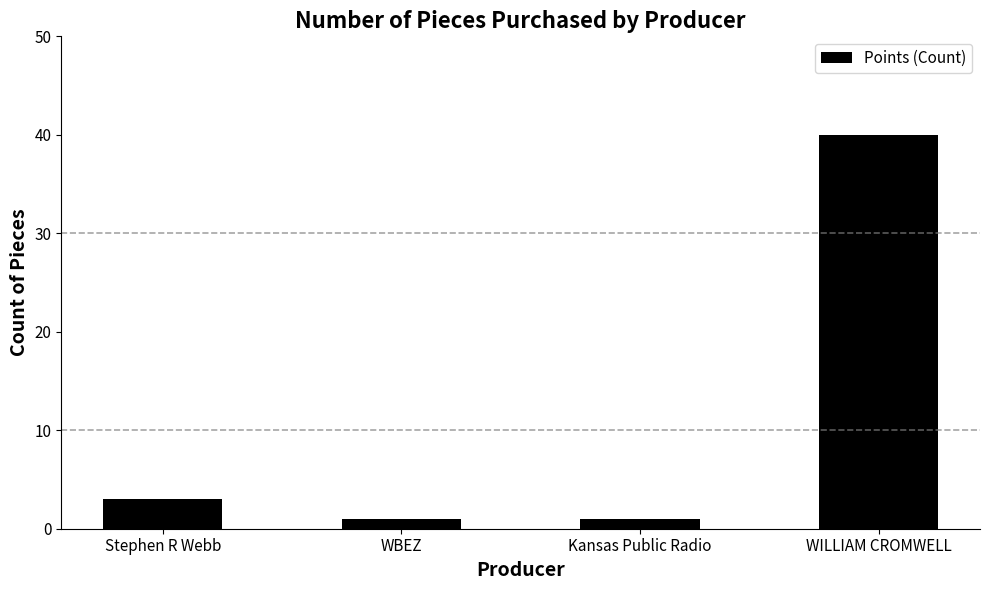

What position from the right is WBEZ?

3